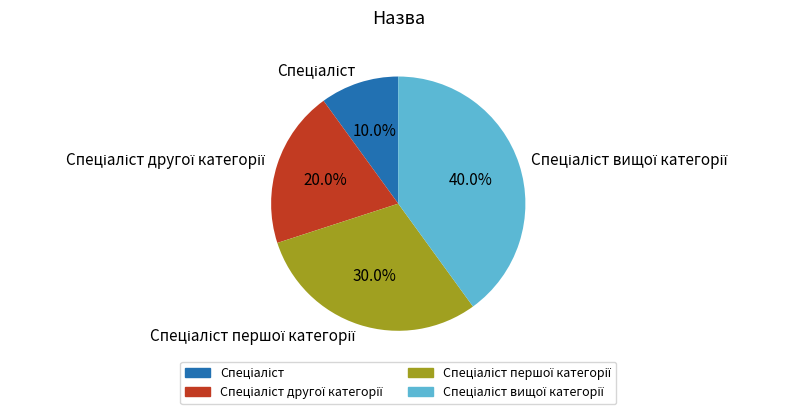

How many segments does this pie chart have?

4